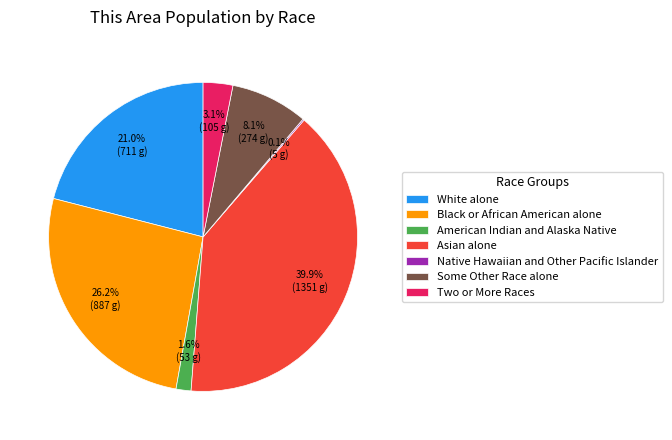

Which category has the biggest portion of the pie?

Asian alone